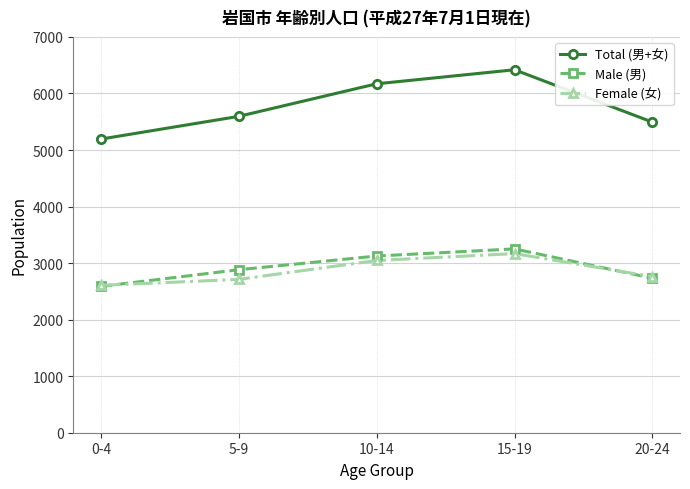

True or false: Male (男) has more than 1 interior local peaks.

False